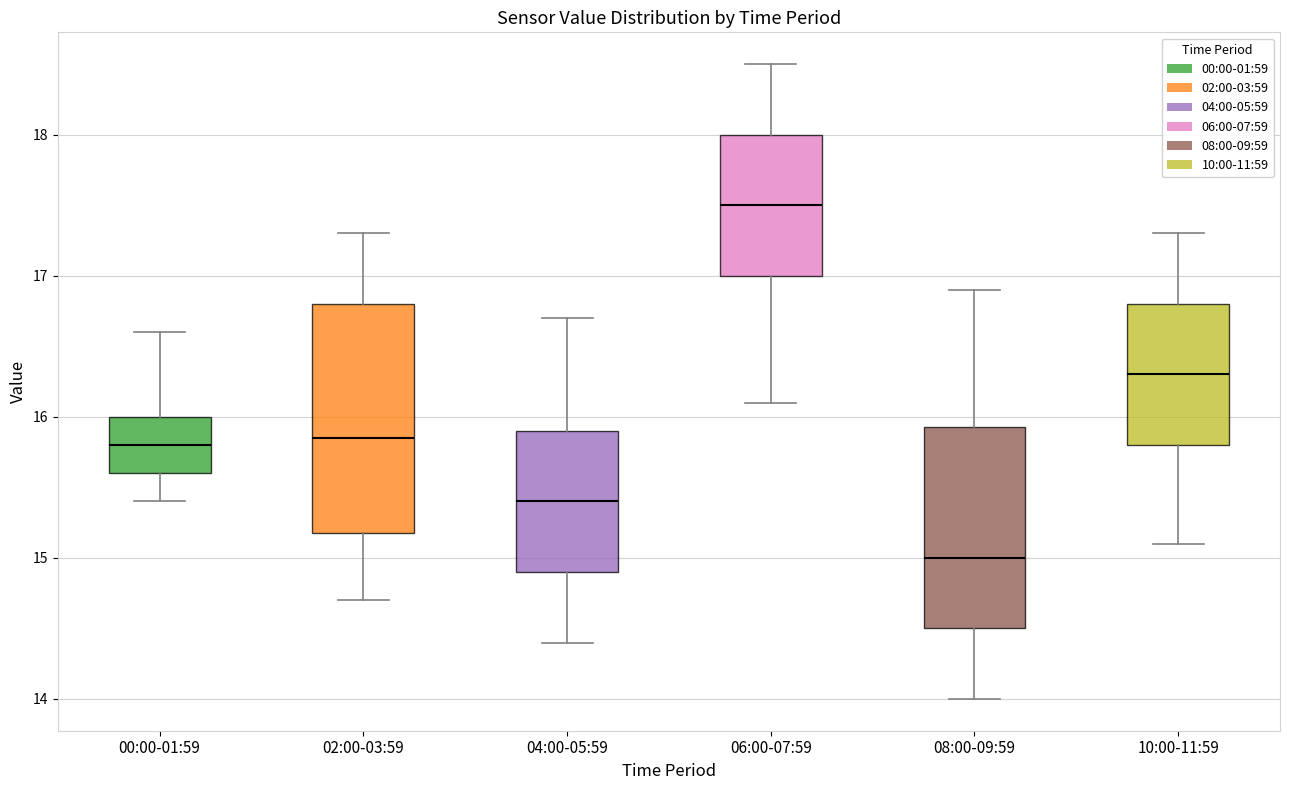

Comparing the boxes themselves (not the whiskers), which one is the tallest?

02:00-03:59